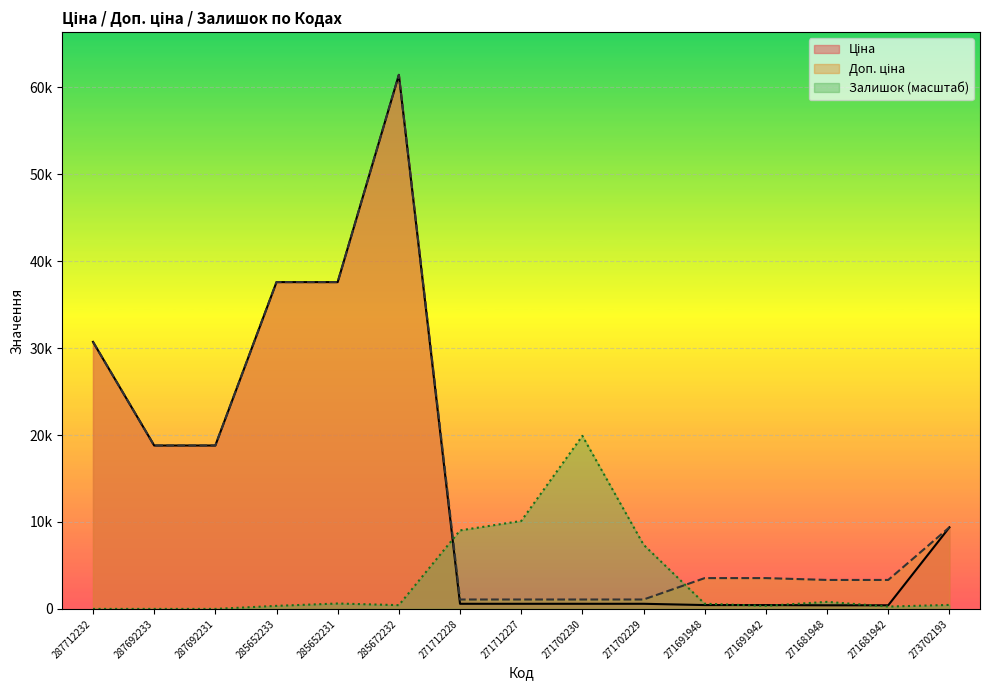

Rank the categories by Залишок value from highest to lowest.

271702230, 271712227, 271712228, 271702229, 271681948, 285652231, 271691948, 273702193, 285672232, 285652233, 271691942, 271681942, 287712232, 287692233, 287692231